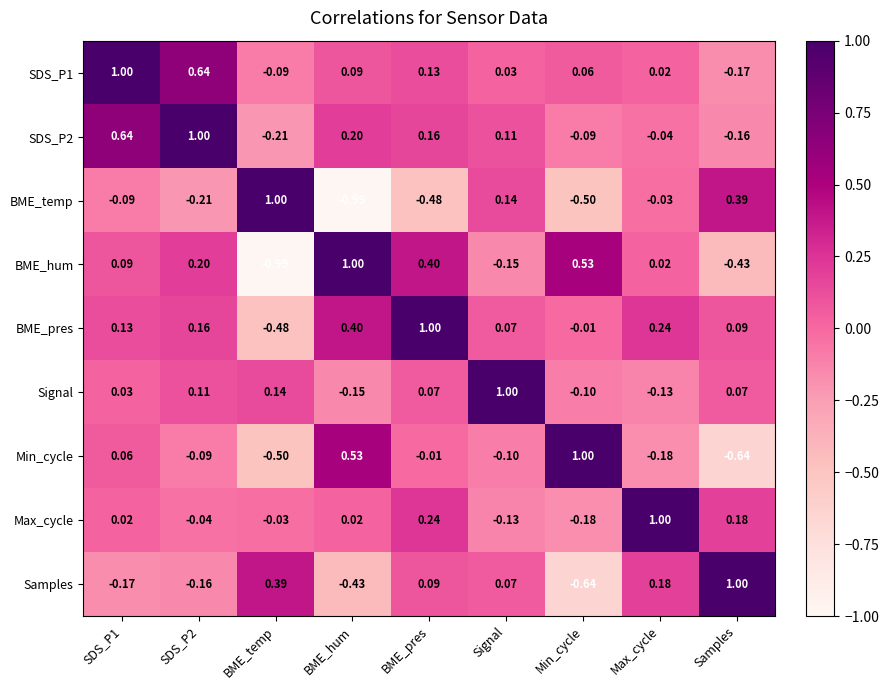

How many categories are shown in the chart?

9